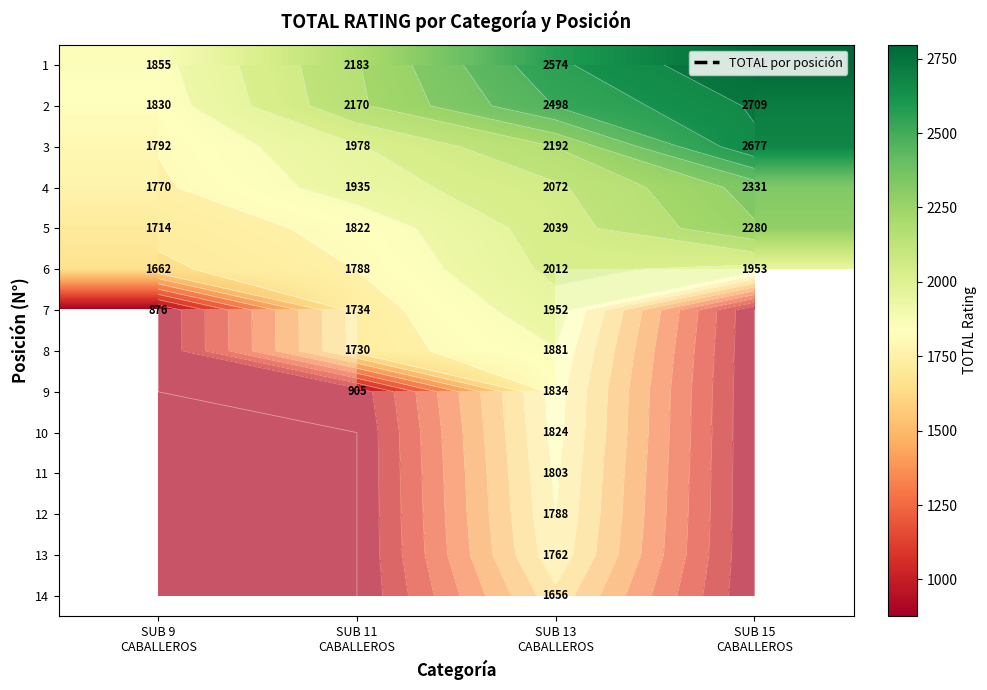

The 1 series shows 2183.0 at SUB 11 CABALLEROS. True or false?

True